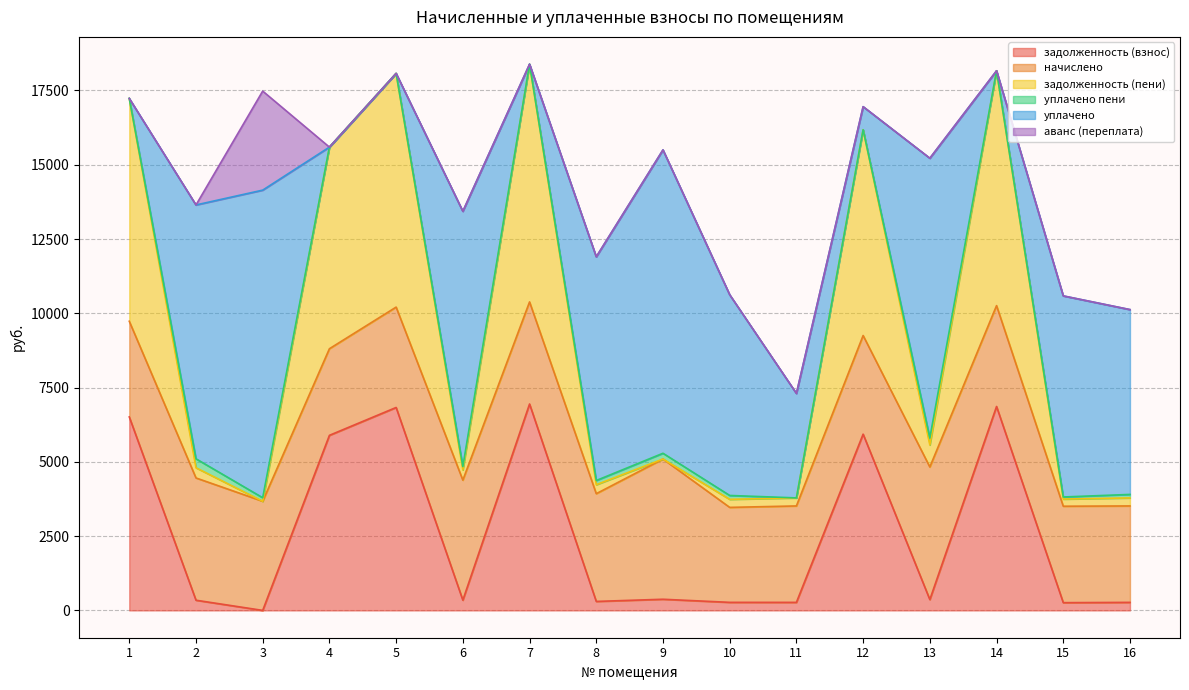

What is the average value of the аванс (переплата) series?

208.3